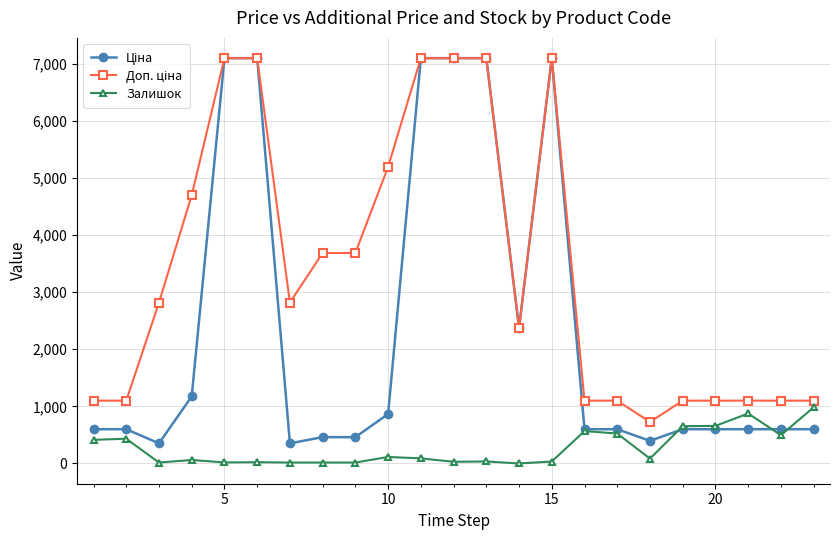

True or false: Залишок has more than 0 points higher than both neighbors.

True